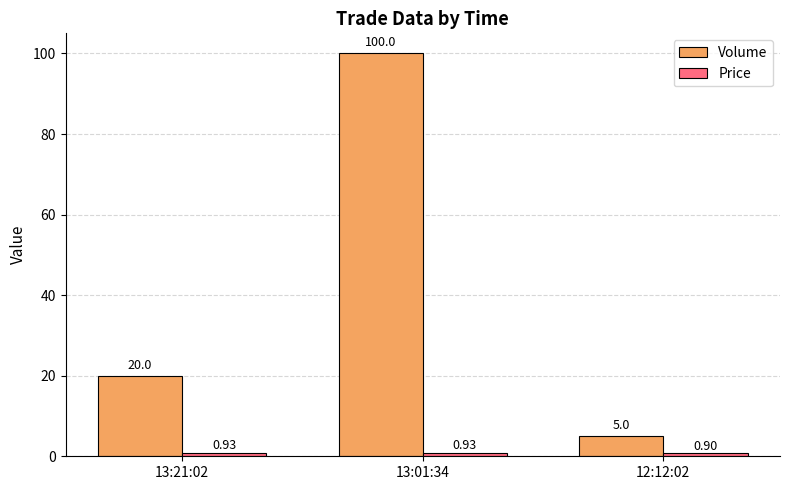

What is the spread (max minus min) of values at 13:01:34?

99.1